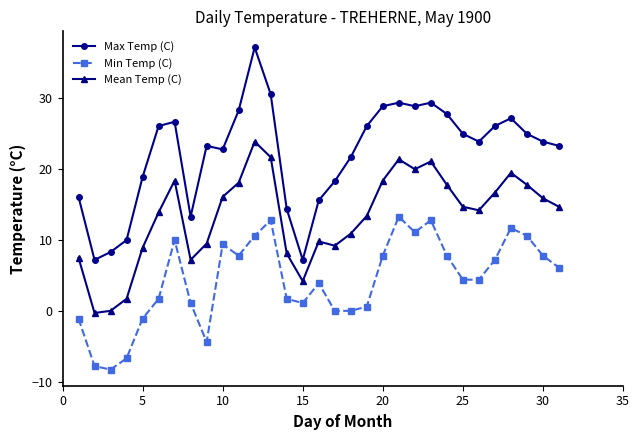

Rank the series by their average value, from highest to lowest.

Max Temp (C), Mean Temp (C), Min Temp (C)